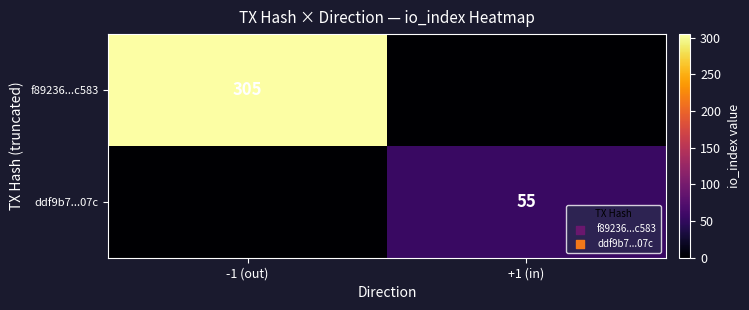

Count the number of data series in this chart.

2